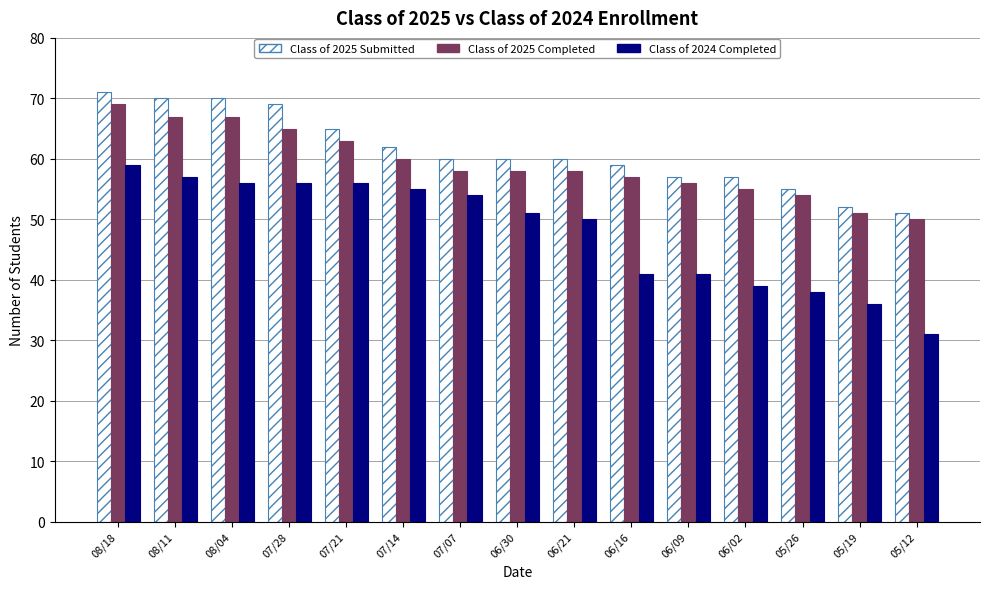

What is the difference between the maximum and second lowest values in the Class of 2024 Completed series?

23